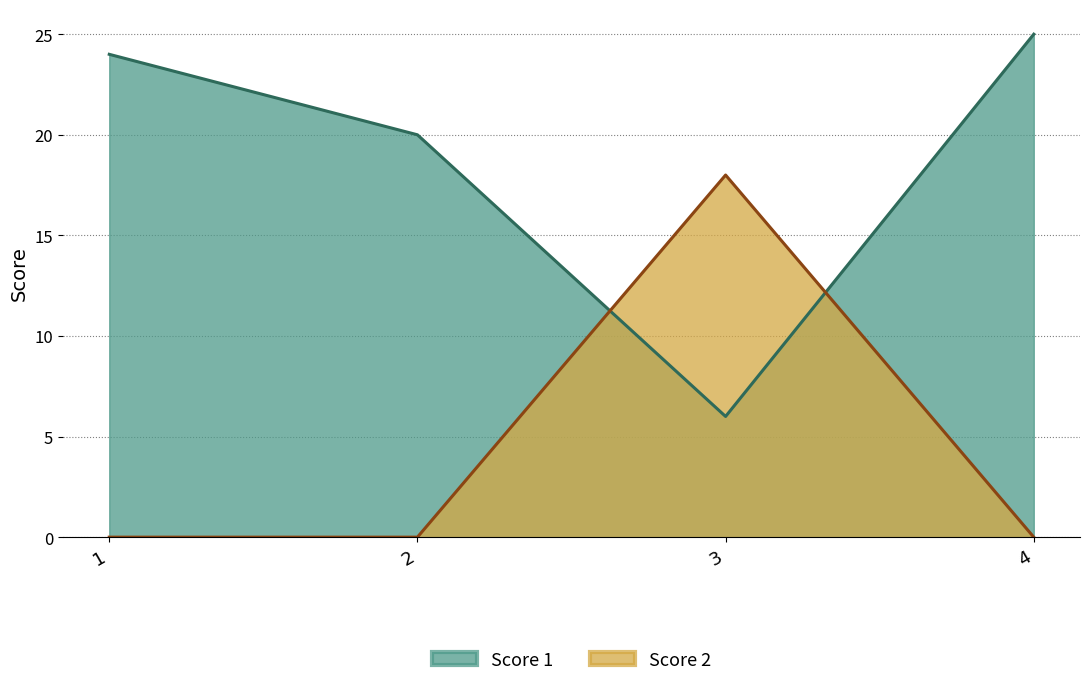

Which series has the largest total across all categories?

Score 1